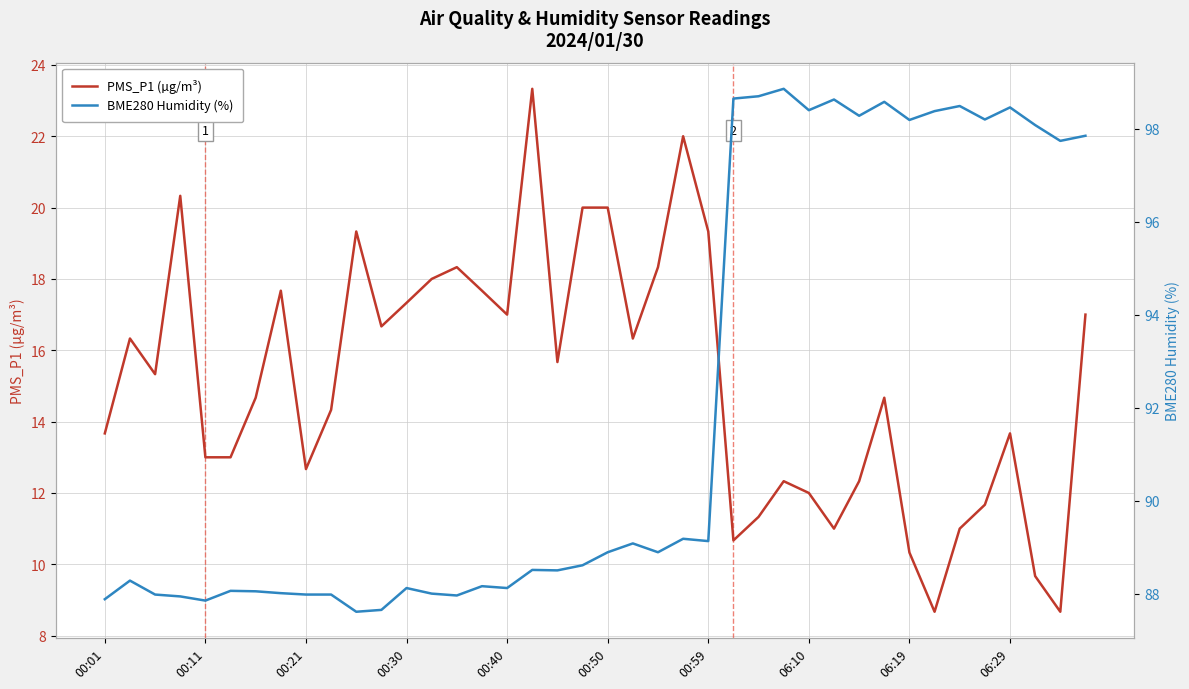

The value of PMS_P1 (µg/m³) at 00:59 is 19.3. True or false?

True